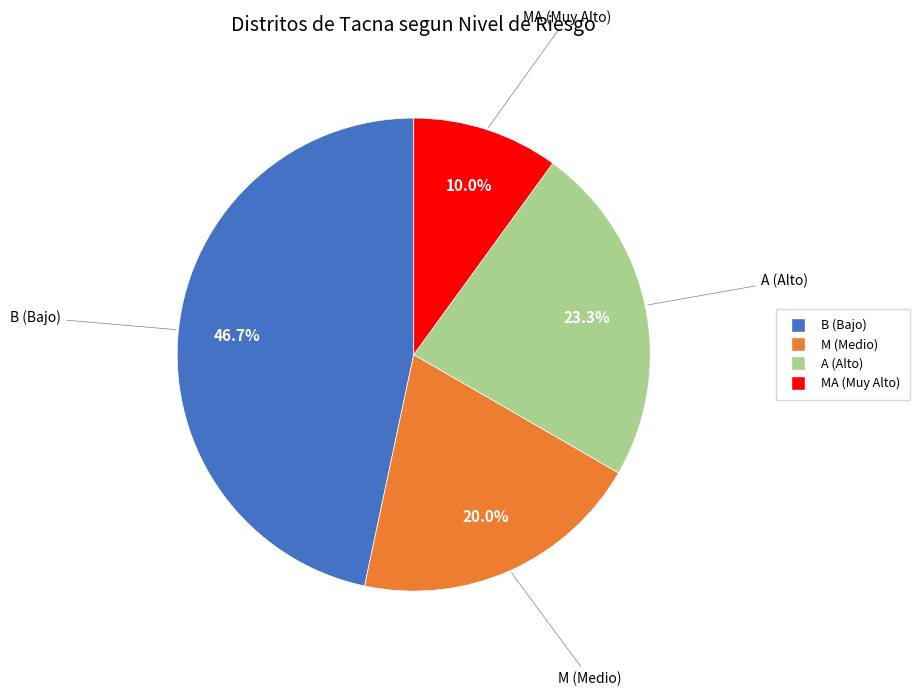

How many segments does this pie chart have?

4